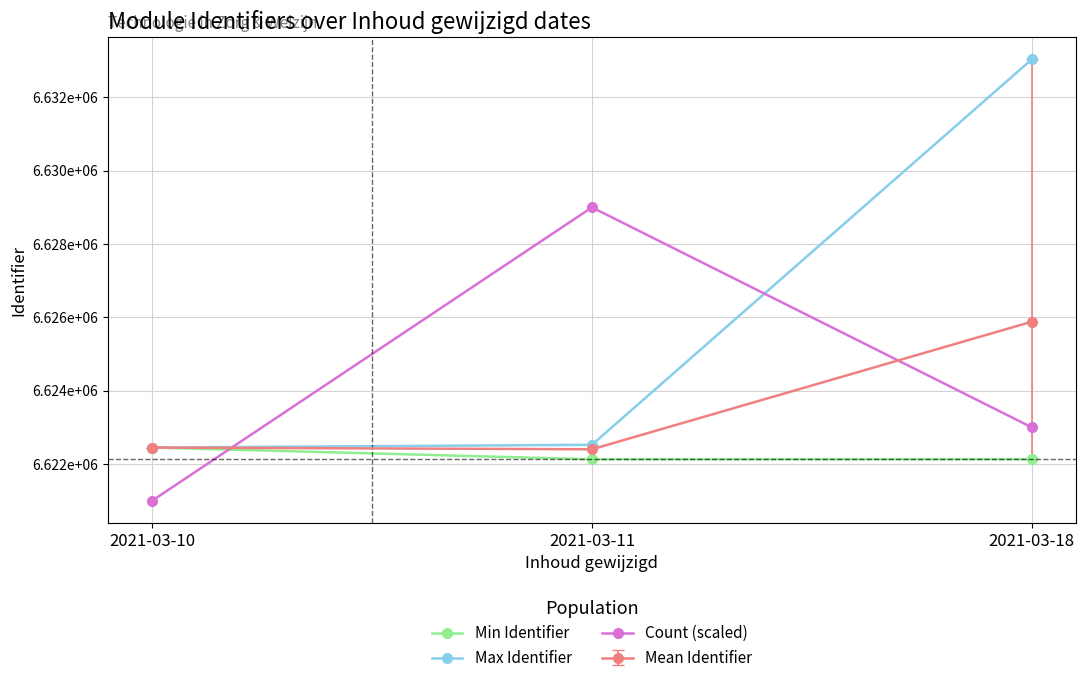

True or false: Count (scaled) has a value of 2002107 at 2021-03-11.

False